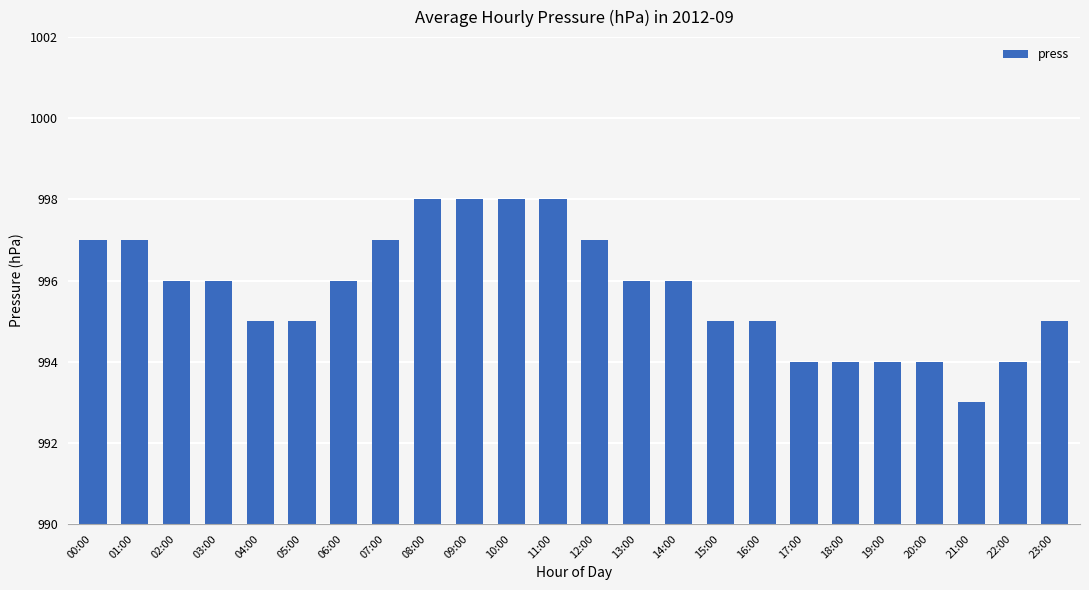

Rank the categories by value from highest to lowest.

08:00, 09:00, 10:00, 11:00, 00:00, 01:00, 07:00, 12:00, 02:00, 03:00, 06:00, 13:00, 14:00, 04:00, 05:00, 15:00, 16:00, 23:00, 17:00, 18:00, 19:00, 20:00, 22:00, 21:00